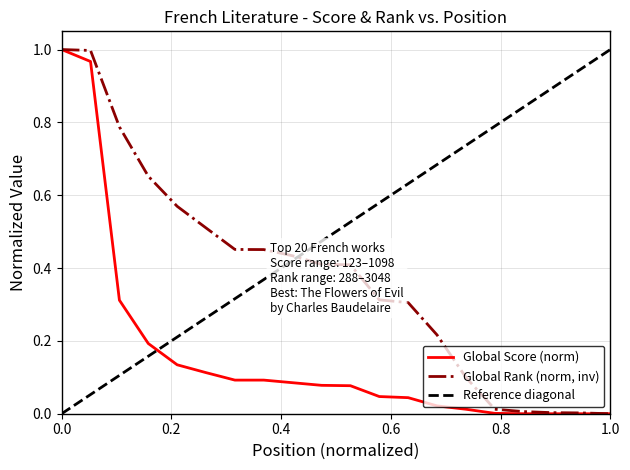

True or false: Global Rank (norm, inv) has a value of 0.0 at 1.0.

True